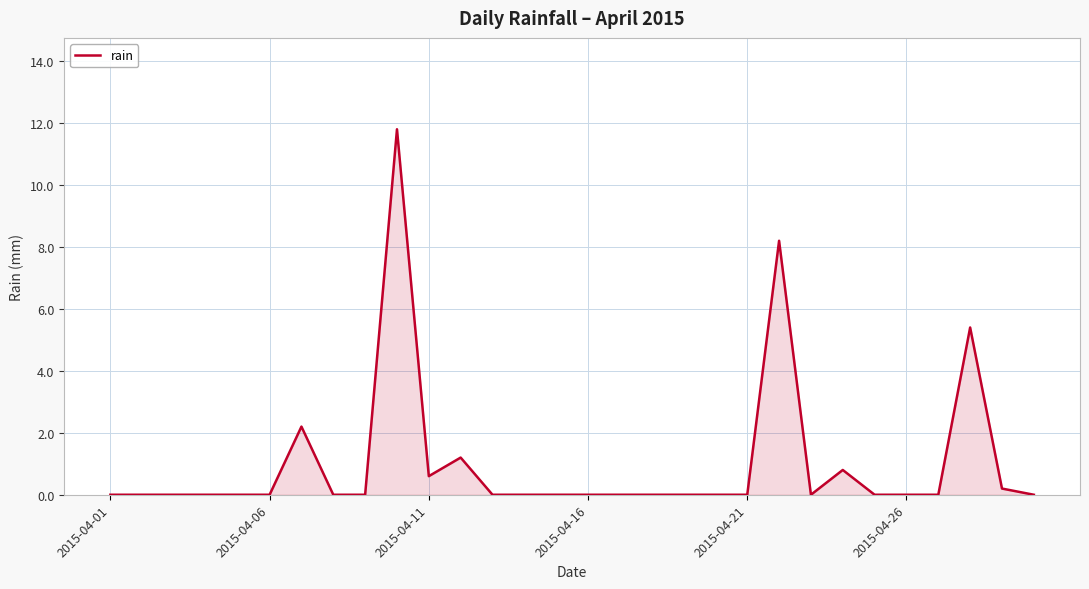

What is the greatest value displayed?

11.8